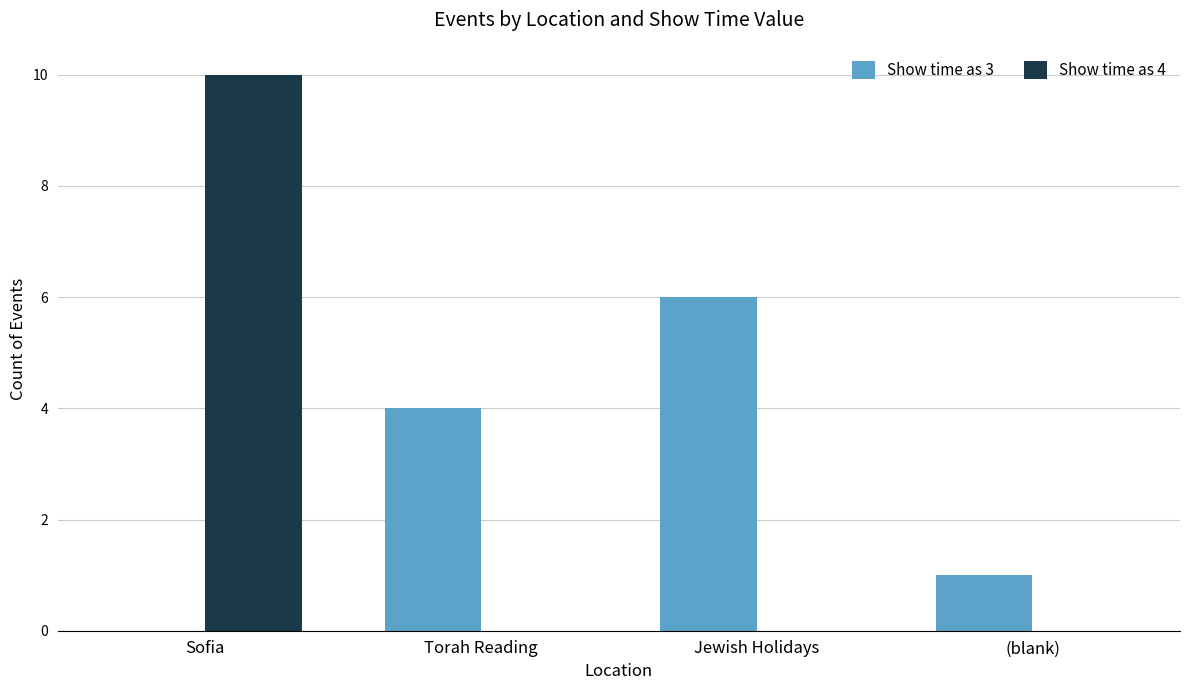

Is the value of Show time as 3 at Jewish Holidays greater than the value of Show time as 4 at (blank)?

Yes